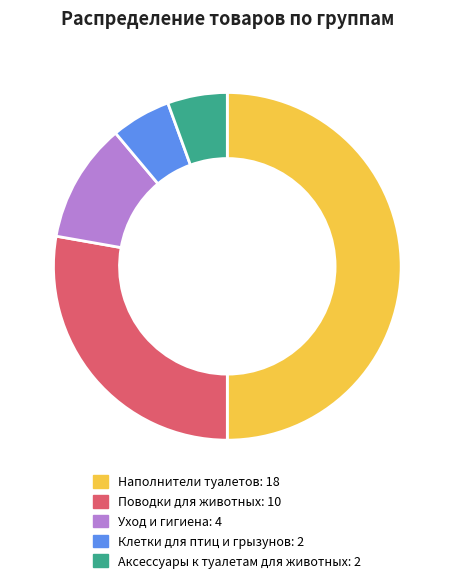

What is the ratio of the value at Поводки для животных to the value at Уход и гигиена?

2.5